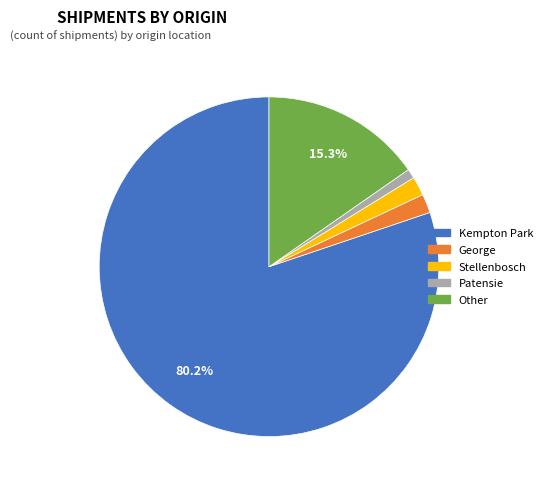

Count the number of slices in the pie.

5